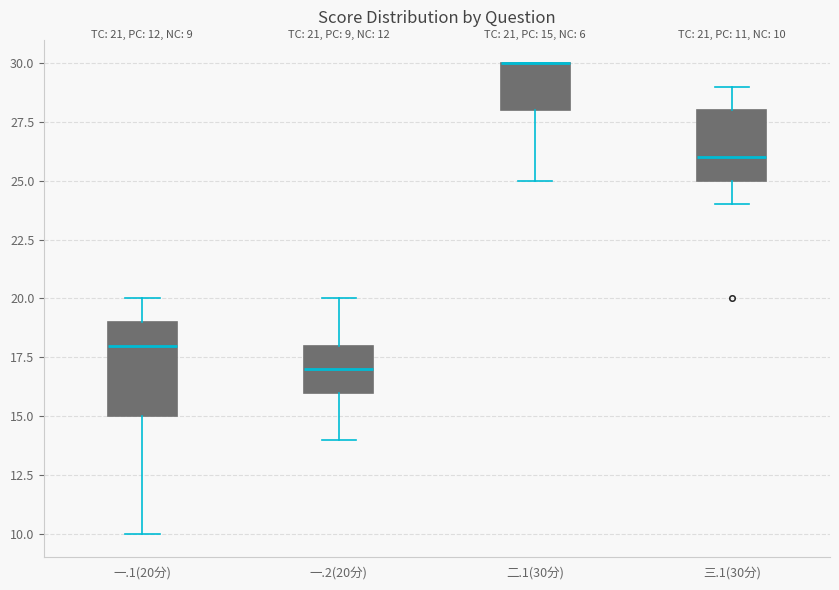

Comparing the boxes themselves (not the whiskers), which one is the tallest?

一.1(20分)